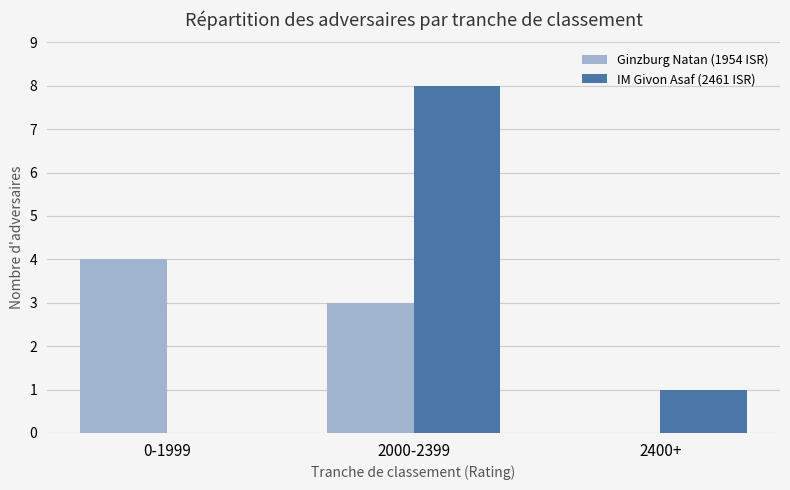

Is it true that Ginzburg Natan (1954 ISR) equals 2 at 0-1999?

False